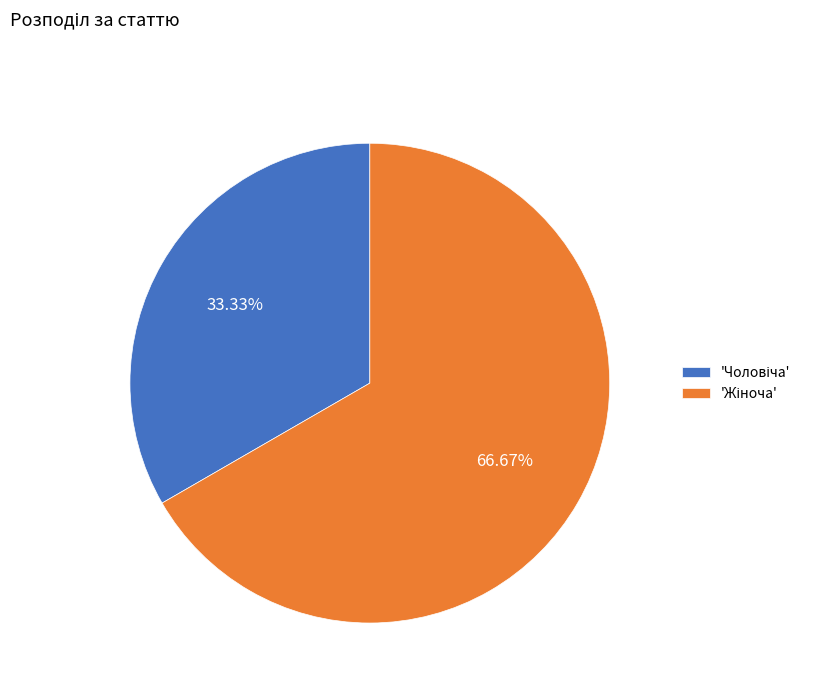

Is there any slice that represents more than half of the pie?

Yes